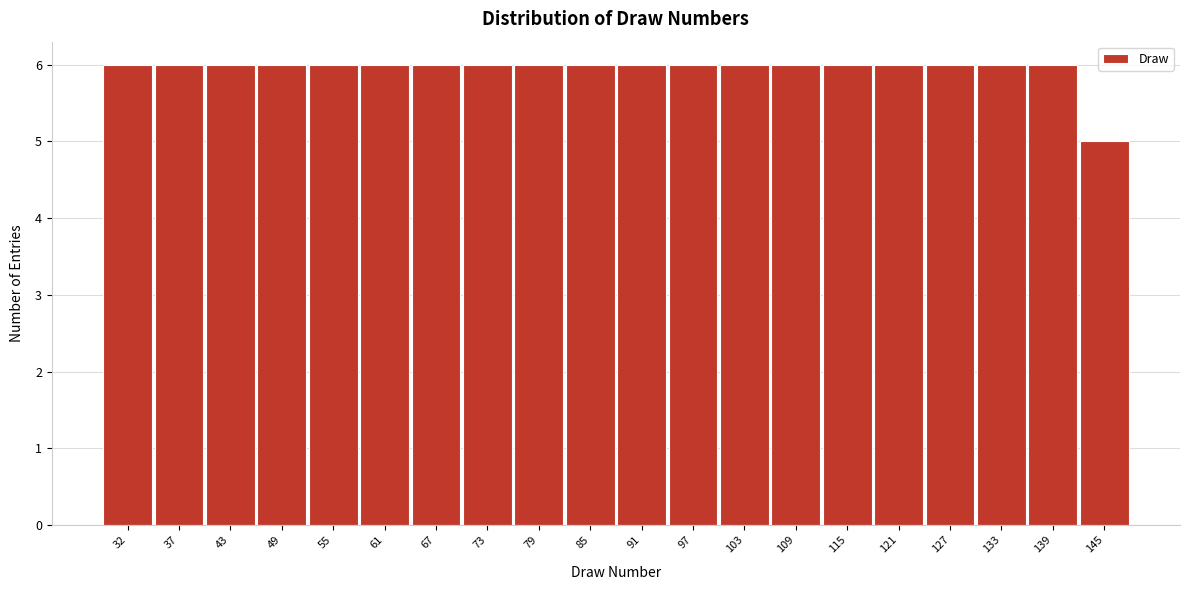

Reading left to right, list all the values displayed in this chart.

6	6	6	6	6	6	6	6	6	6	6	6	6	6	6	6	6	6	6	5